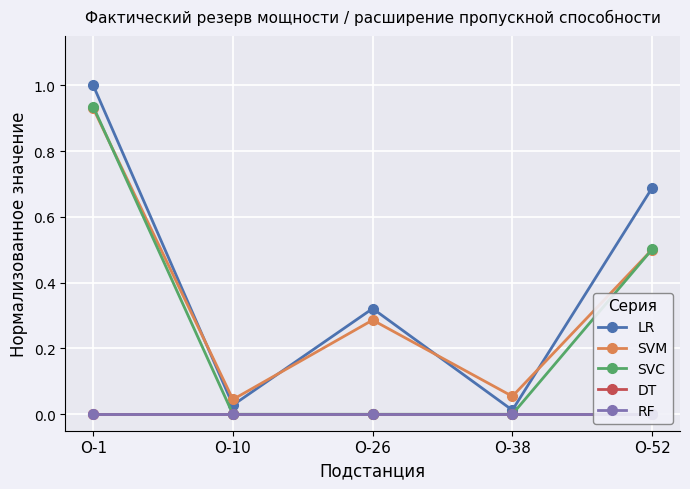

Which has a higher value, О-26 or О-1?

О-1